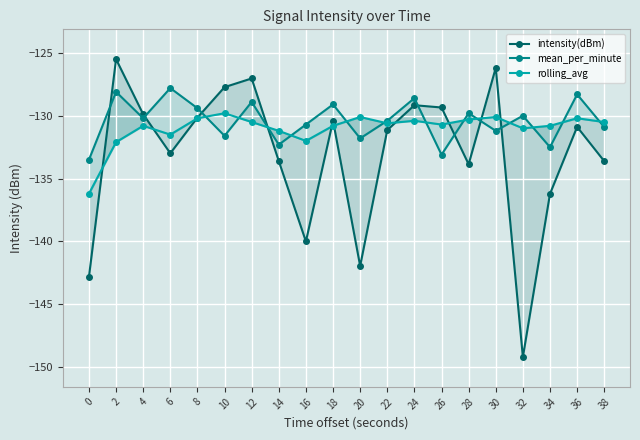

Which series has the largest total across all categories?

mean_per_minute